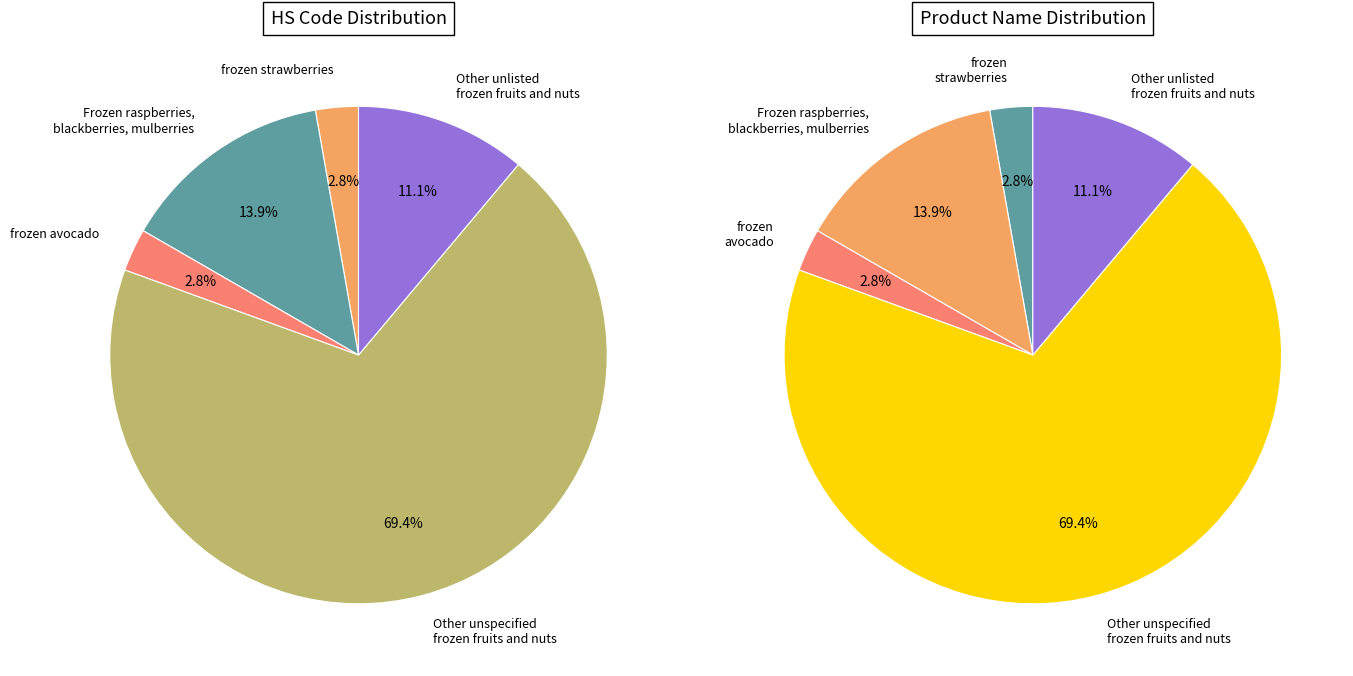

True or false: Frozen raspberries, blackberries, mulberries accounts for 6% of the total.

False